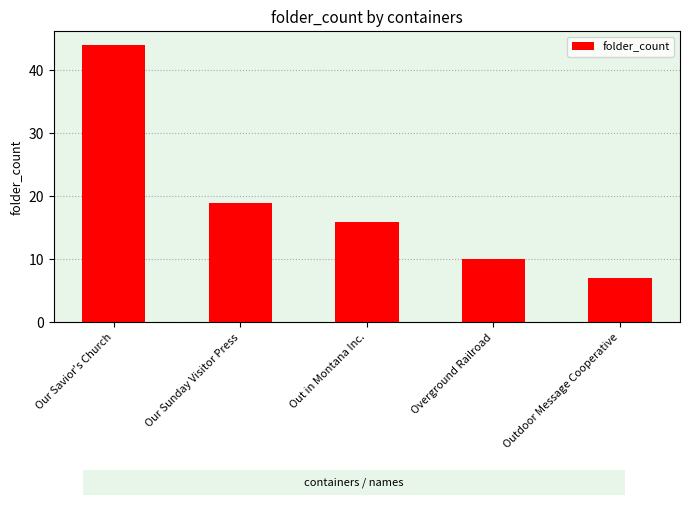

At which category does the chart reach its peak across all series?

Our Savior's Church